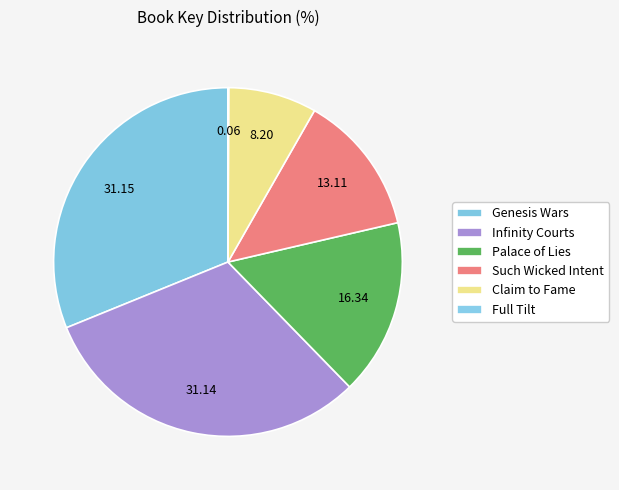

Which category has the smallest portion of the pie?

Full Tilt